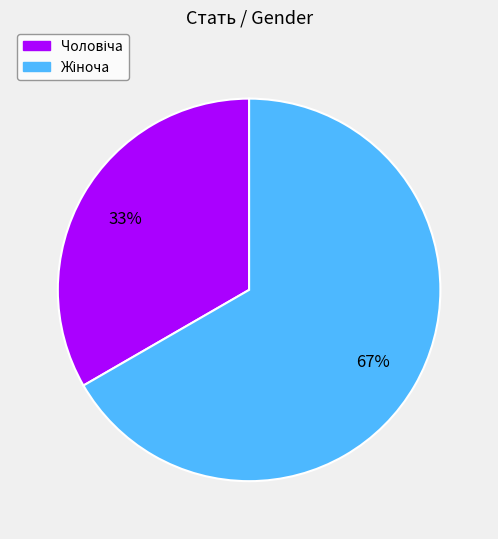

Does any single category account for the majority?

Yes